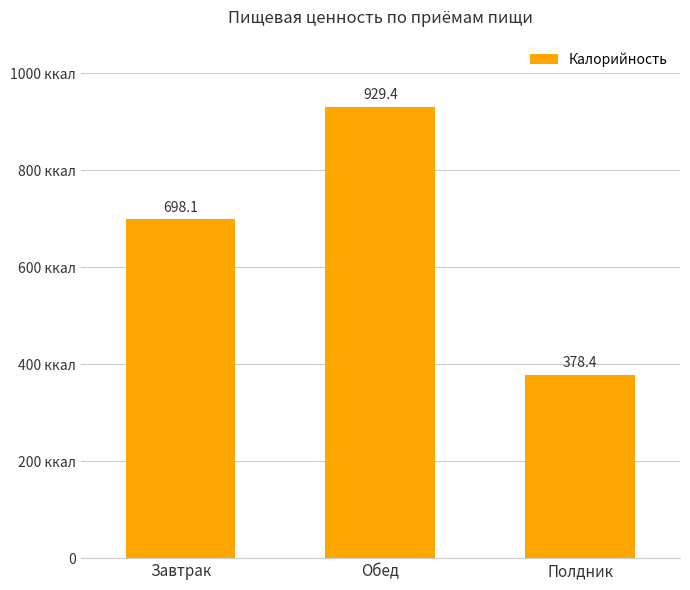

Reading left to right, extract all data points from this chart.

Завтрак=698.1	Обед=929.4	Полдник=378.4